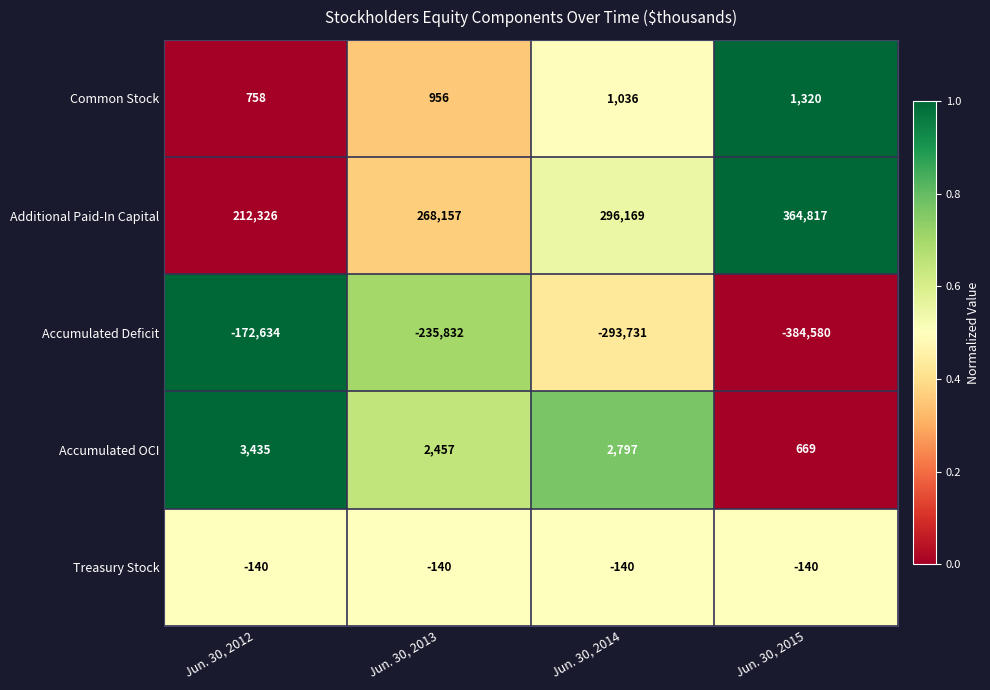

Which series has the largest total across all categories?

Additional Paid-In Capital